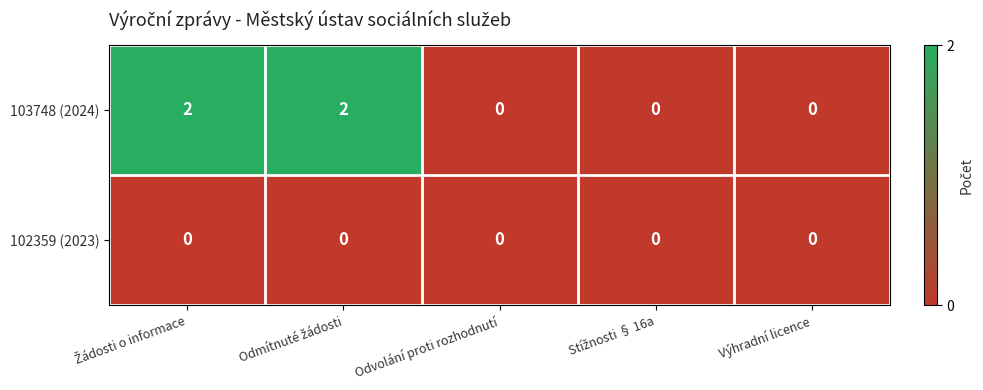

List the series in order of their peak value, lowest first.

102359 (2023), 103748 (2024)